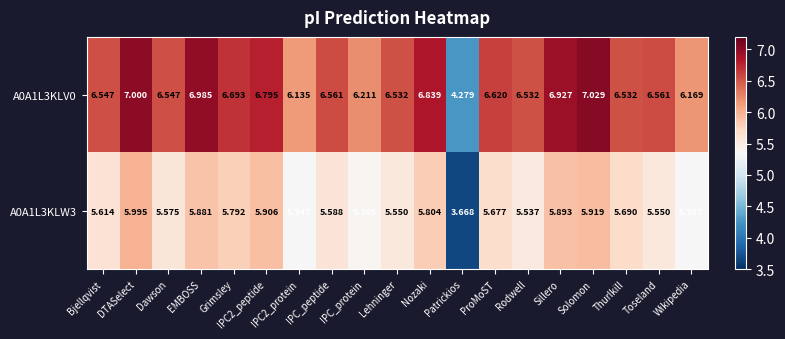

At which category is the sum across all series the highest?

DTASelect